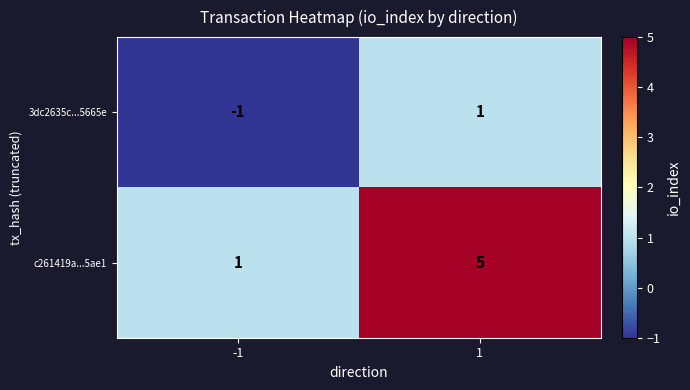

Rank the series by their maximum value, from lowest to highest.

3dc2635c...5665e, c261419a...5ae1